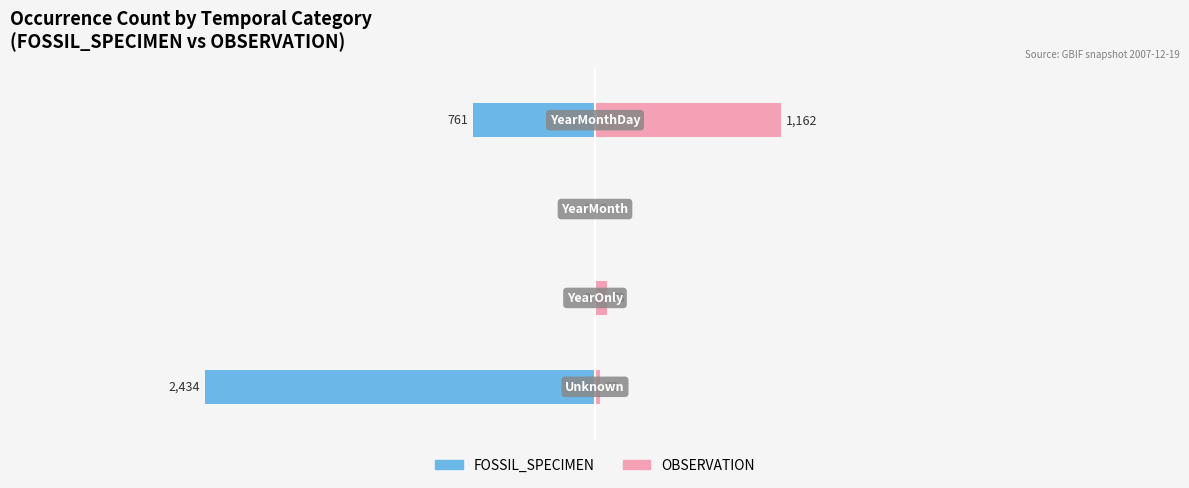

Between 1 and 3, which series saw the biggest shift?

OBSERVATION